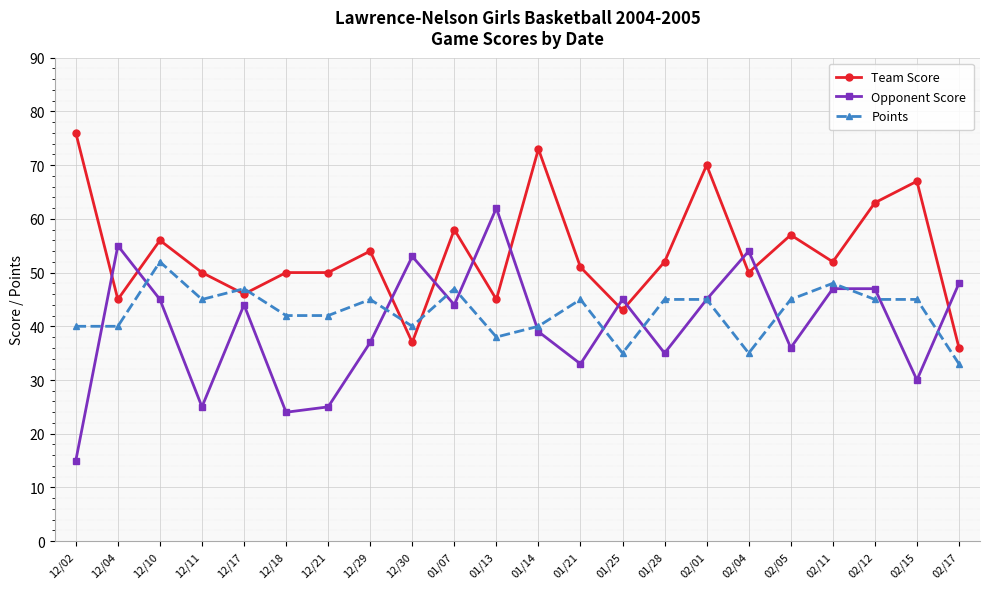

Reading right to left, what are all the values shown in this chart?

Team Score: 36	67	63	52	57	50	70	52	43	51	73	45	58	37	54	50	50	46	50	56	45	76
Opponent Score: 48	30	47	47	36	54	45	35	45	33	39	62	44	53	37	25	24	44	25	45	55	15
Points: 33	45	45	48	45	35	45	45	35	45	40	38	47	40	45	42	42	47	45	52	40	40